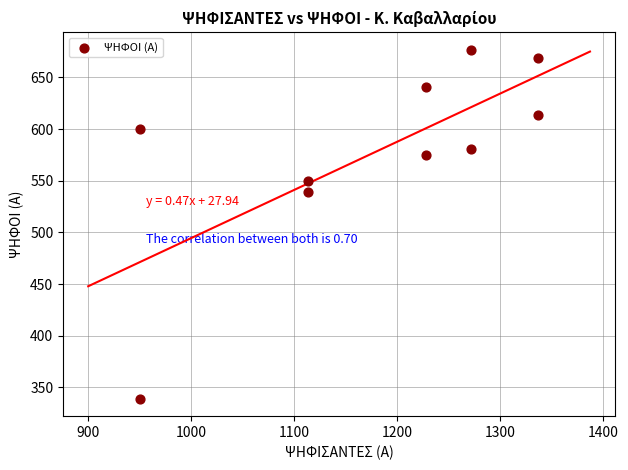

What is the average X value?

1180